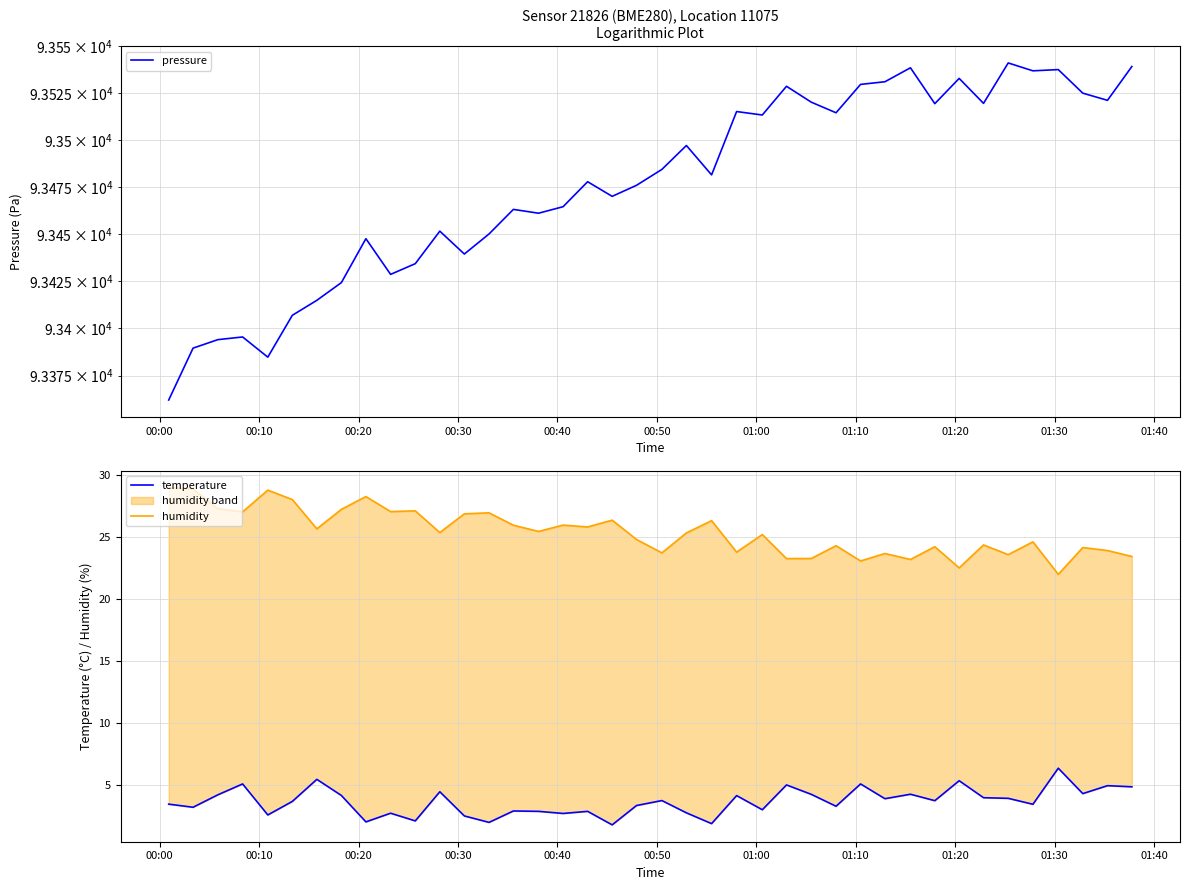

What is the difference between the second highest and second lowest values in the humidity series?

6.4